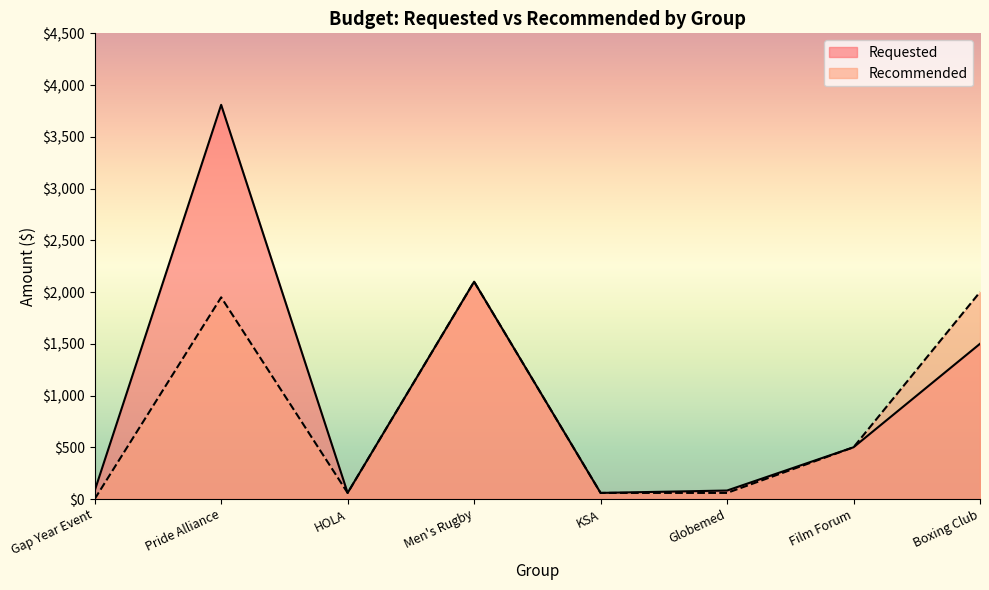

Read the Recommended value at Pride Alliance, to the nearest 10.

1950